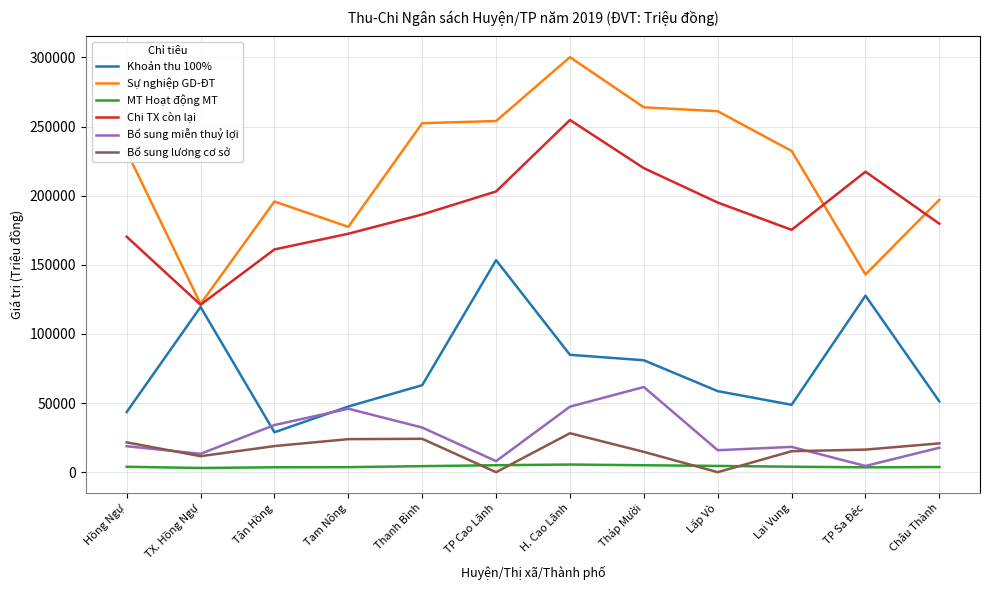

How many distinct data groups are displayed?

6